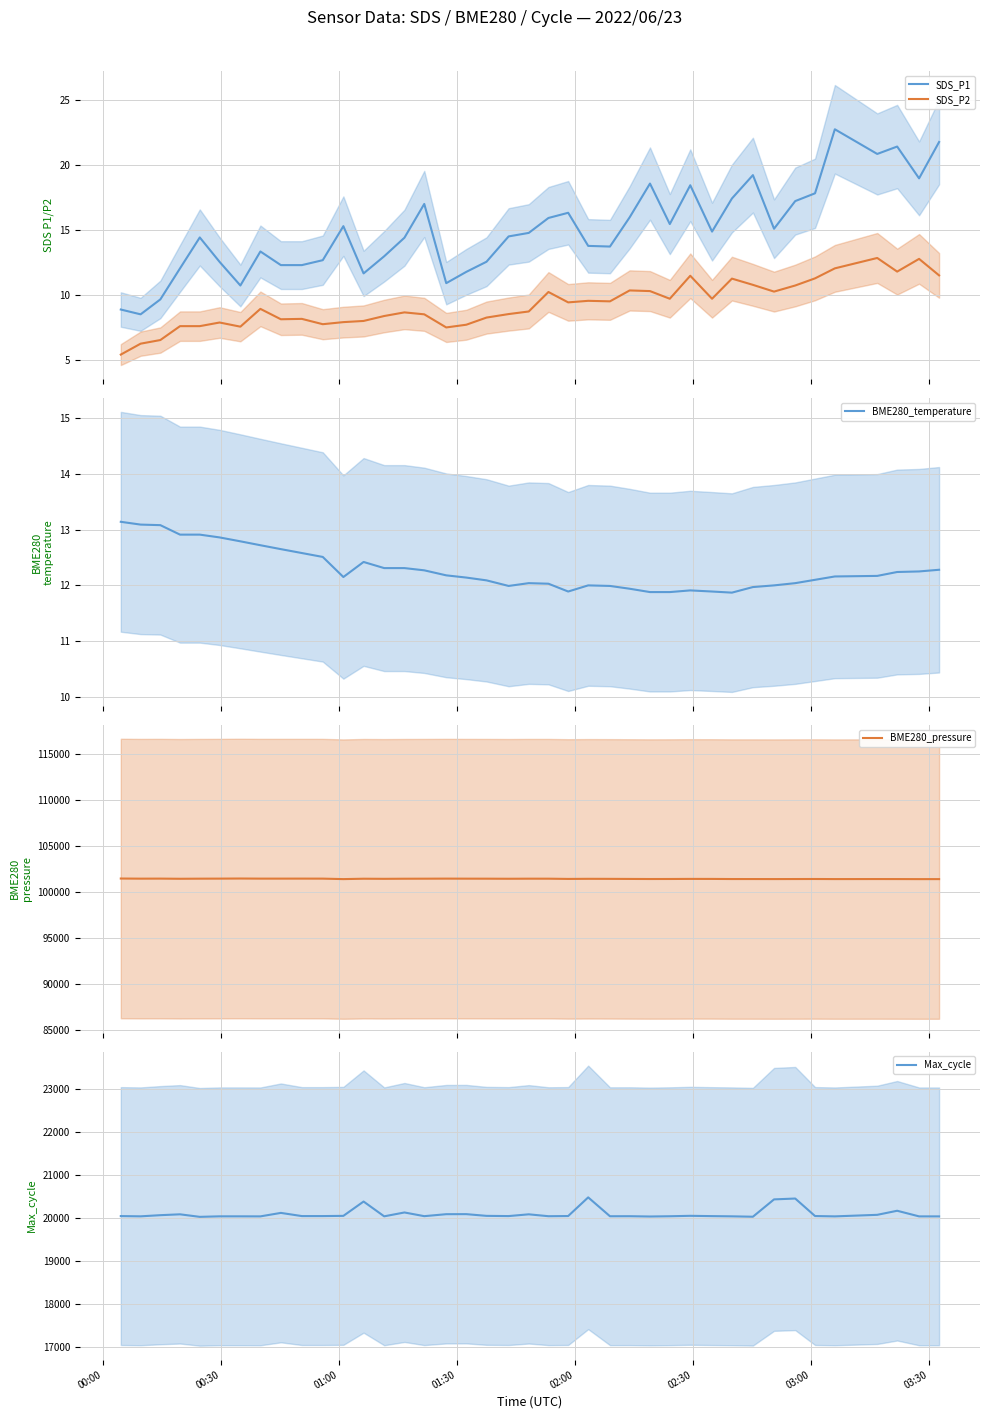

What is the highest value of the SDS_P2 series?

12.8